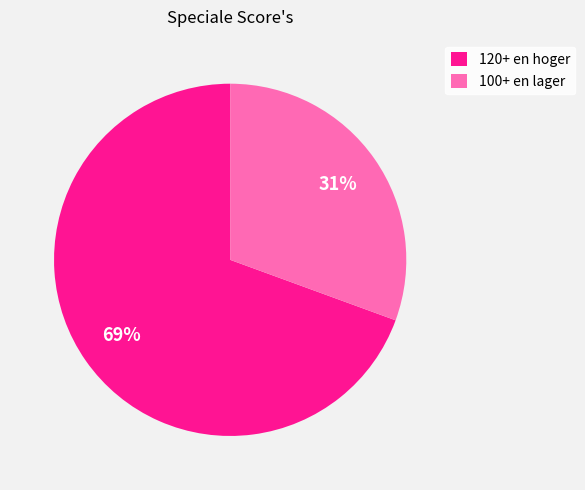

How many segments does this pie chart have?

2